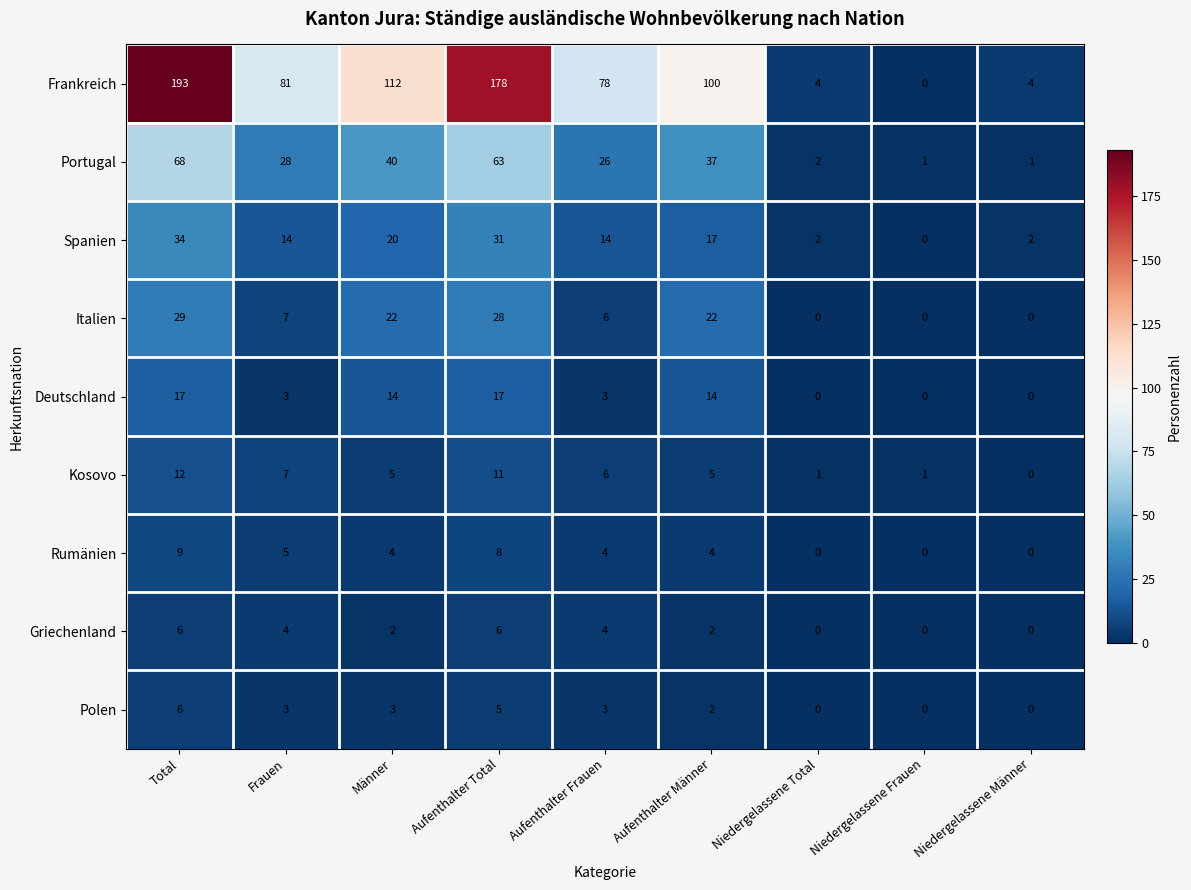

What is the total value across all series at Aufenthalter Frauen?

144